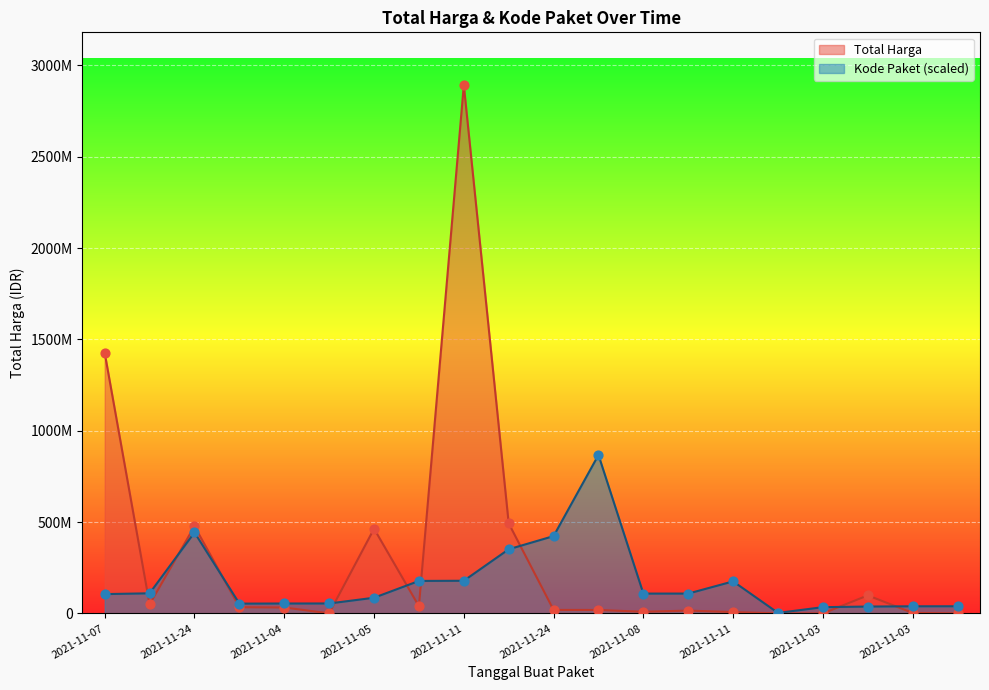

Which series reaches the maximum Y coordinate?

Total Harga